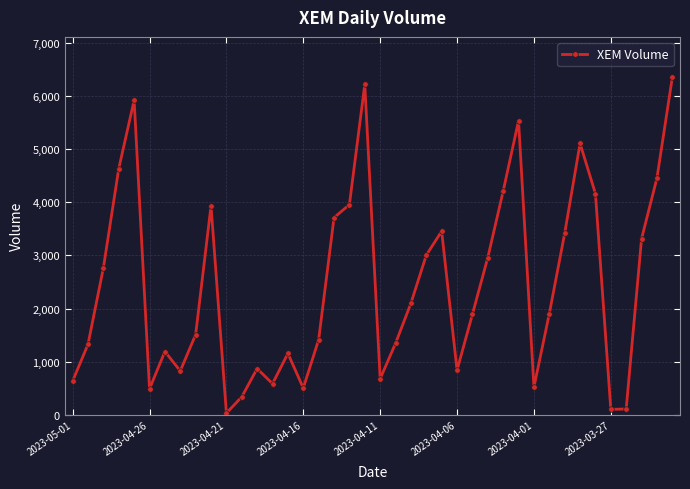

True or false: the data has more than 1 interior local peaks.

True